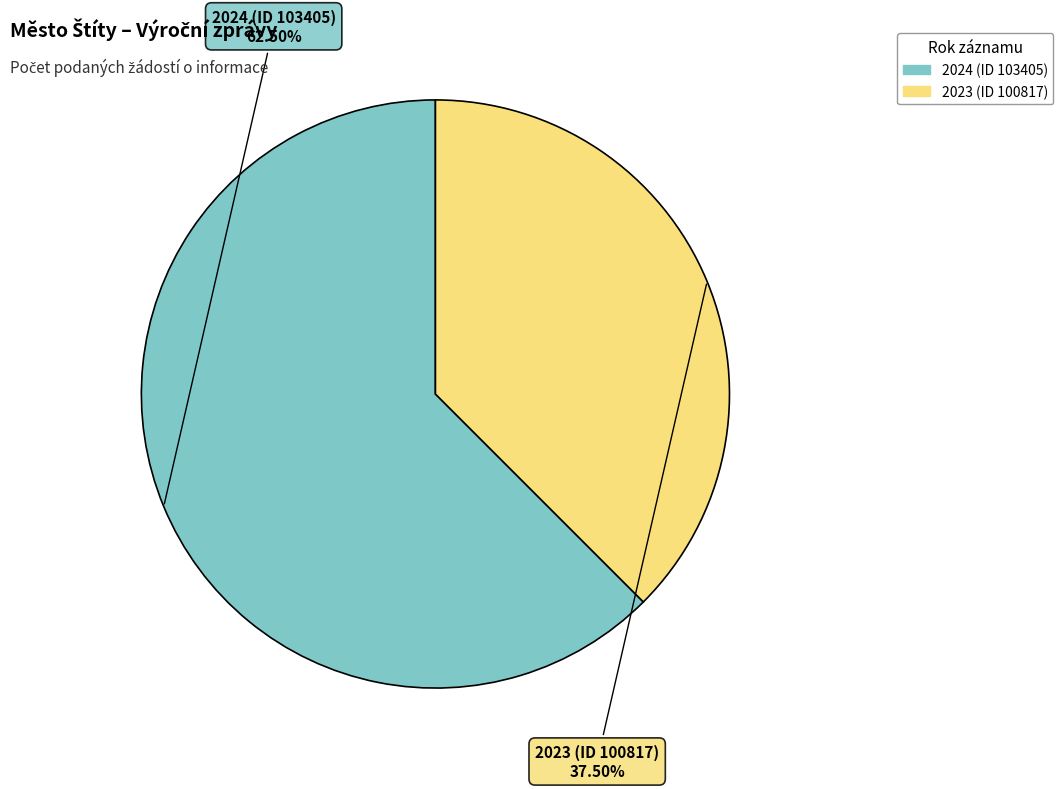

Does 2023 (ID 100817) account for over 50% of the chart?

No